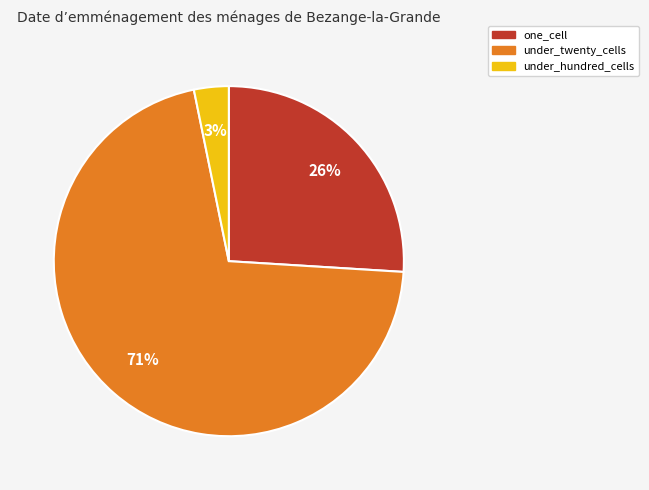

To the nearest percent, what is the difference between the largest and smallest slice percentages?

68%